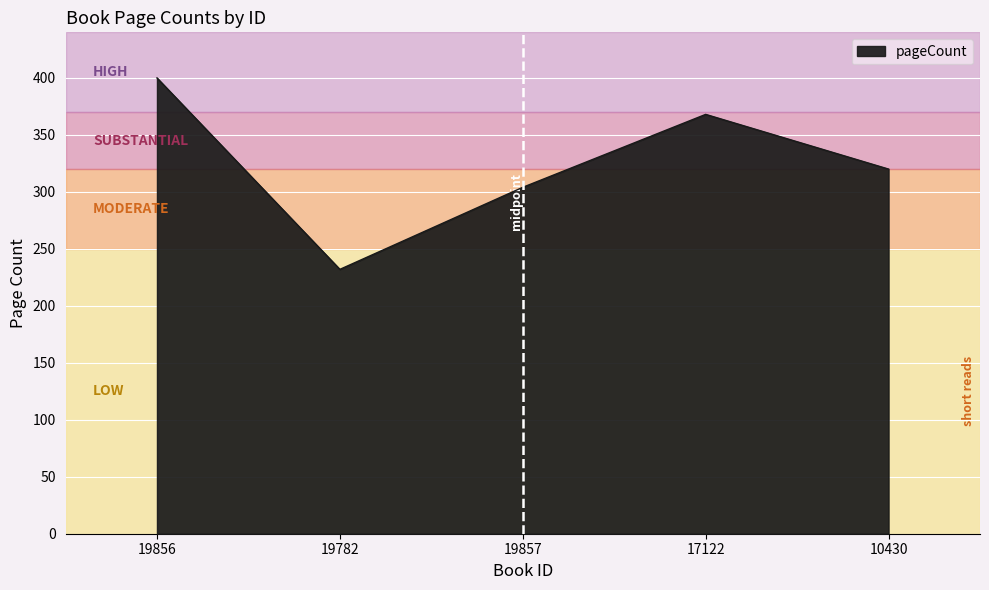

Does the chart have visible grid lines?

Yes